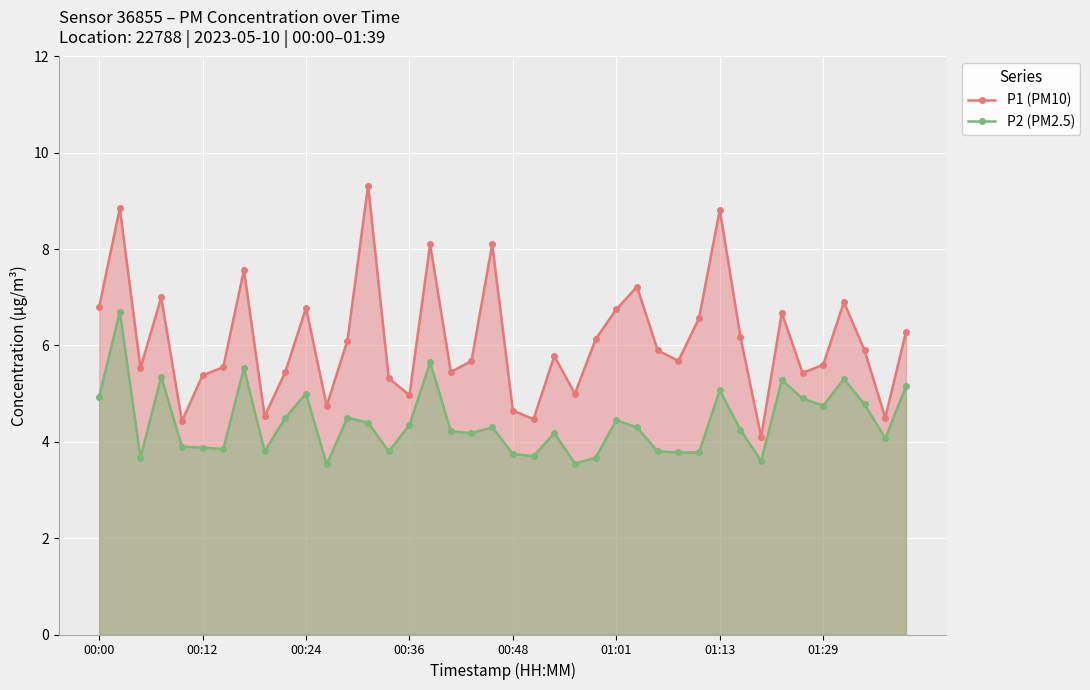

True or false: P2 (PM2.5) and P1 (PM10) intersect in this chart.

False